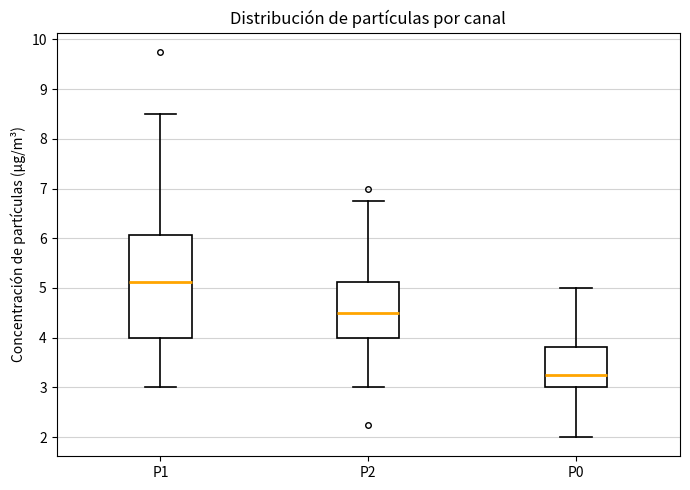

Reading left to right, read every box against the y-axis: the position of its median line, the range the box covers, and the ends of its whiskers. The values are not printed on the chart, so give them approximately, as read against the axis.

P1: median 5.1, box 4.0 to 6.1, whiskers 3.0 to 8.5
P2: median 4.5, box 4.0 to 5.1, whiskers 3.0 to 6.8
P0: median 3.3, box 3.0 to 3.8, whiskers 2.0 to 5.0